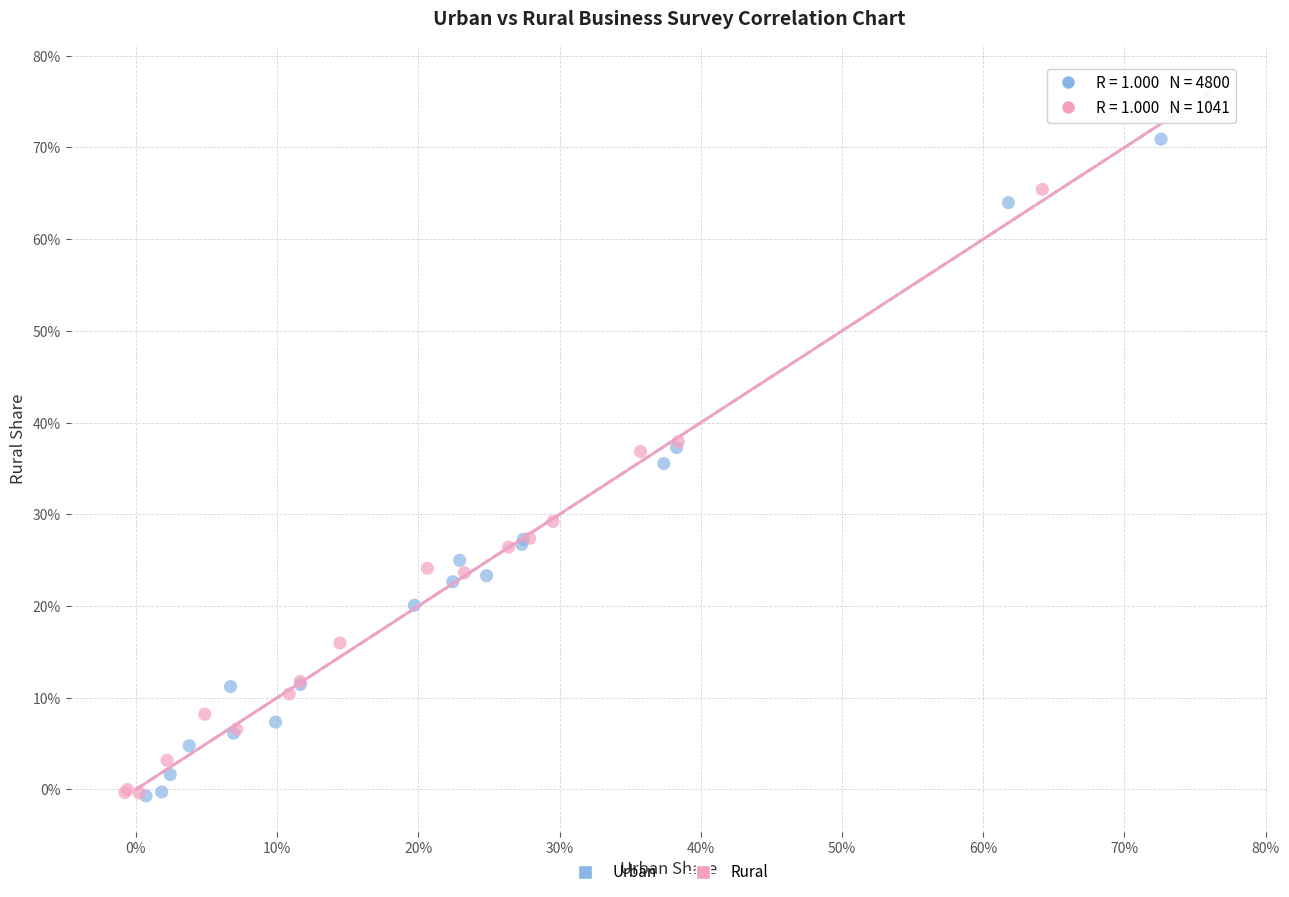

Which series has the largest Y range (max minus min)?

Rural